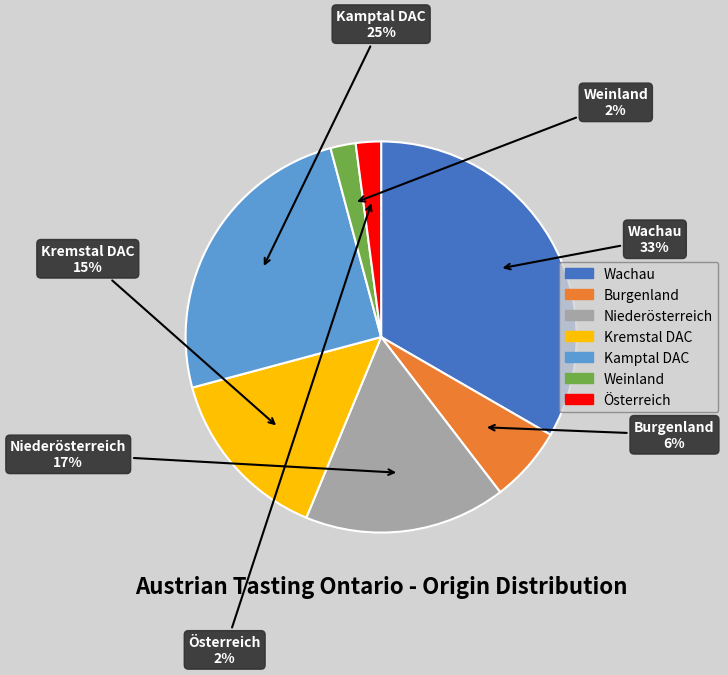

What percentage is the Weinland slice, to the nearest percent?

2%